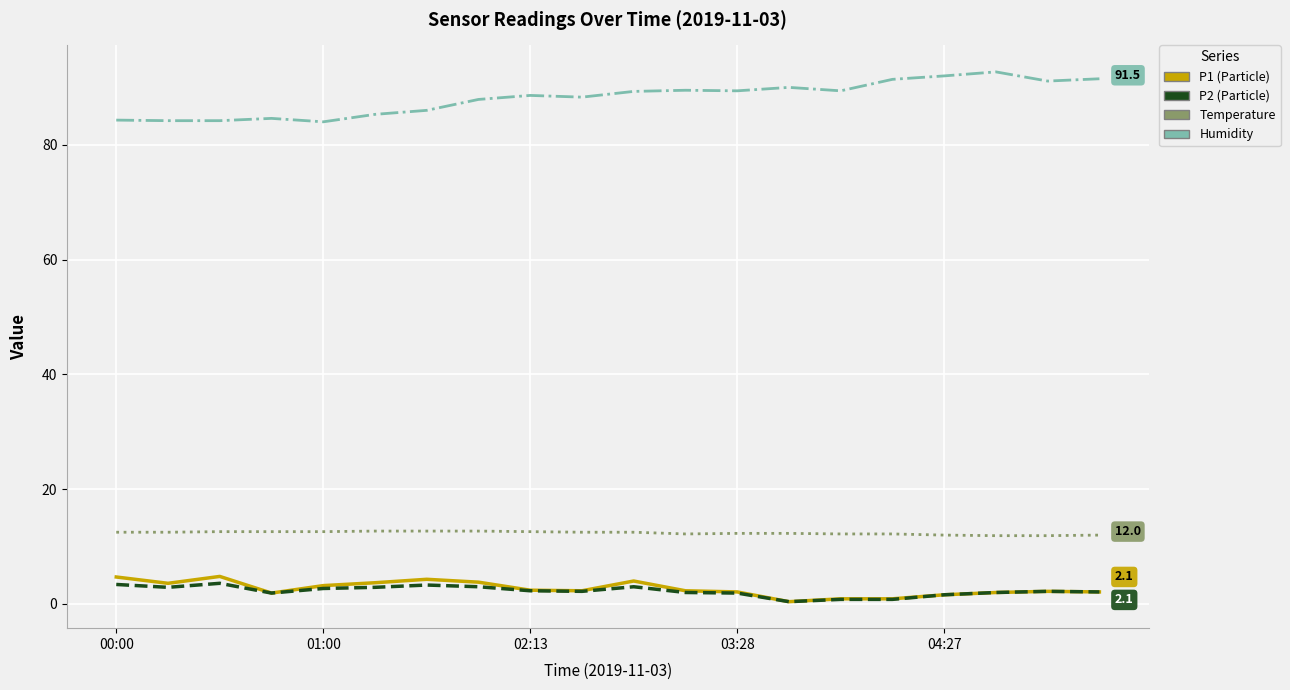

Does the chart have visible grid lines?

Yes